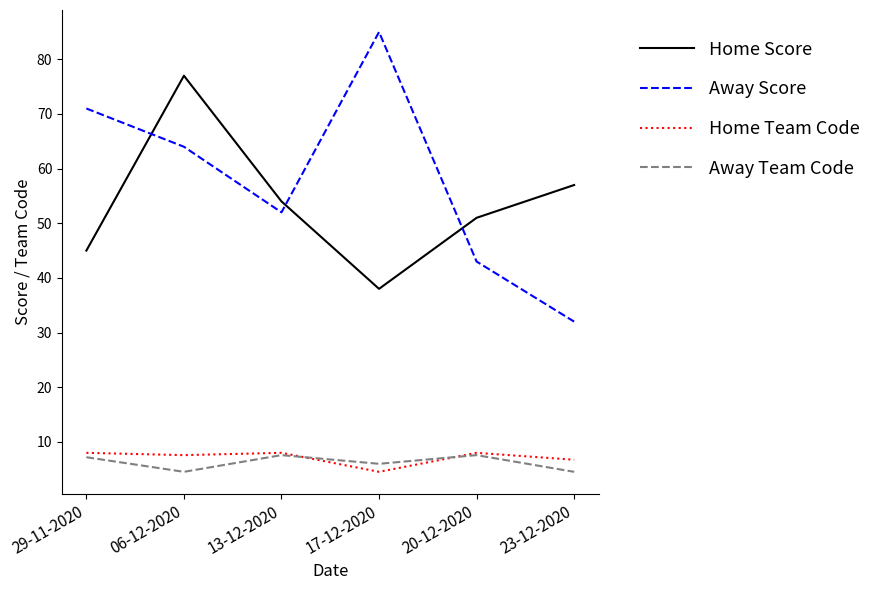

List the labels in order of Home Score value, smallest first.

17-12-2020, 29-11-2020, 20-12-2020, 13-12-2020, 23-12-2020, 06-12-2020